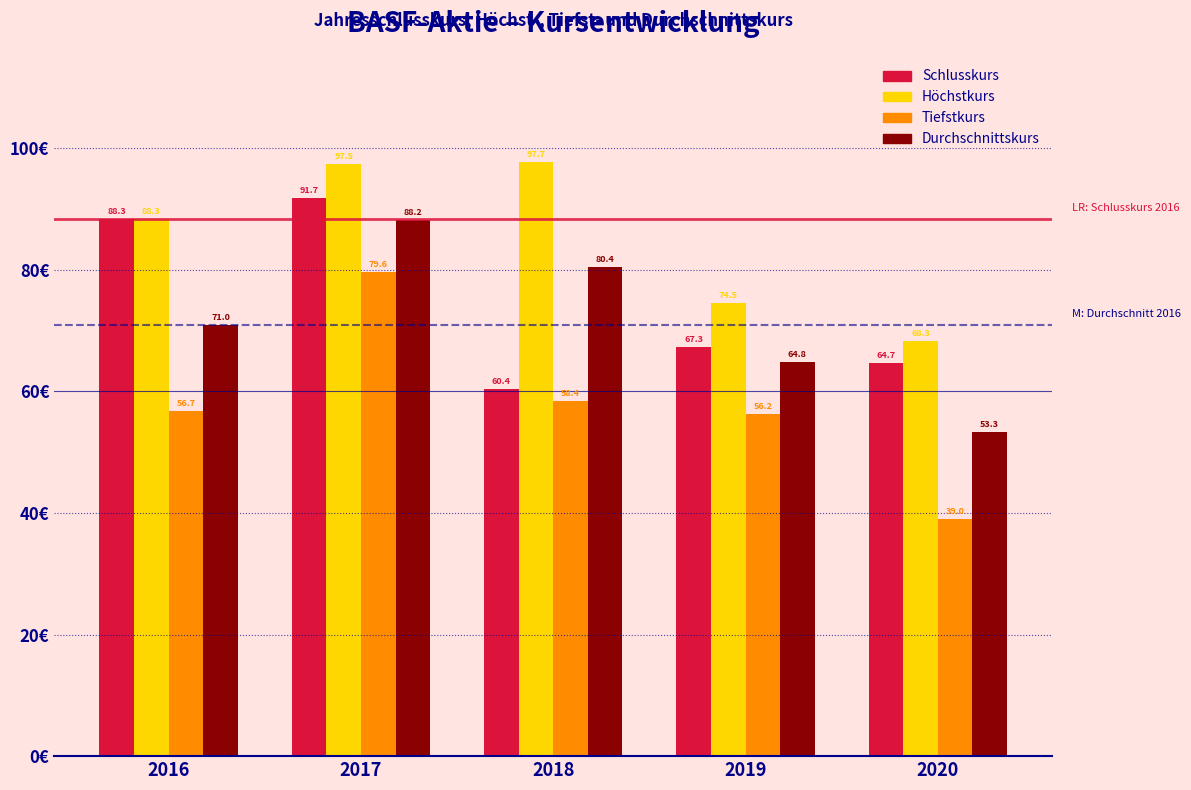

What is the difference between the maximum and minimum values in the Tiefstkurs series?

40.6